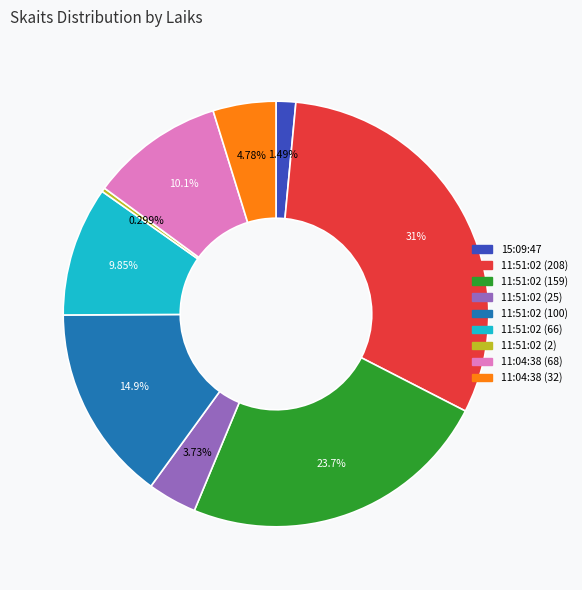

Which category has the smallest portion of the pie?

11:51:02 (2)